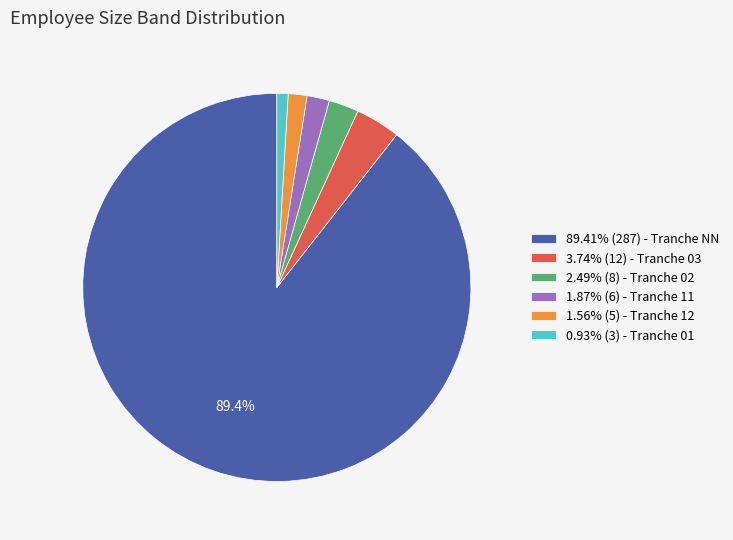

Is there a majority slice in this chart?

Yes